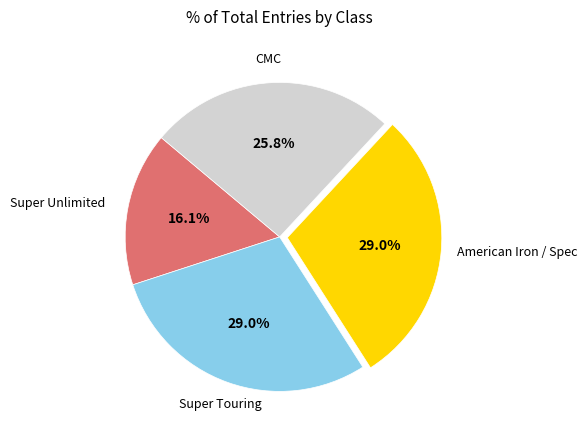

Is there a majority slice in this chart?

No